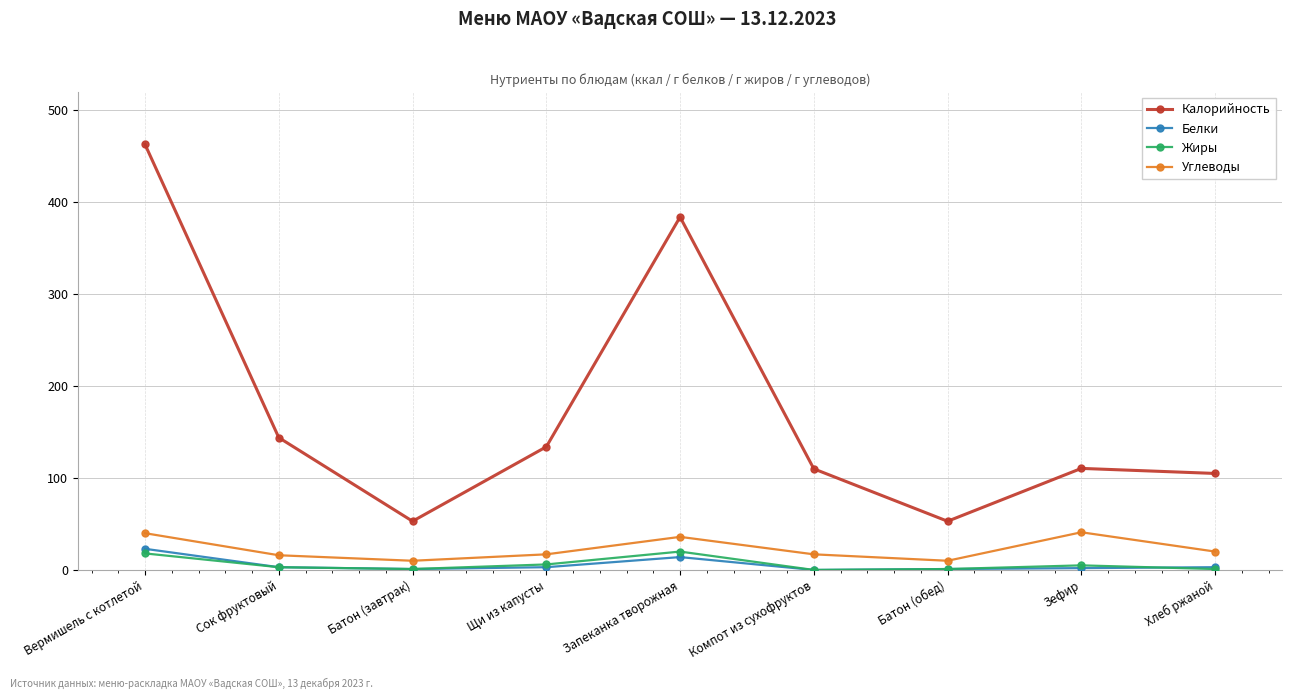

Where is the first local minimum for Калорийность?

Батон (завтрак)